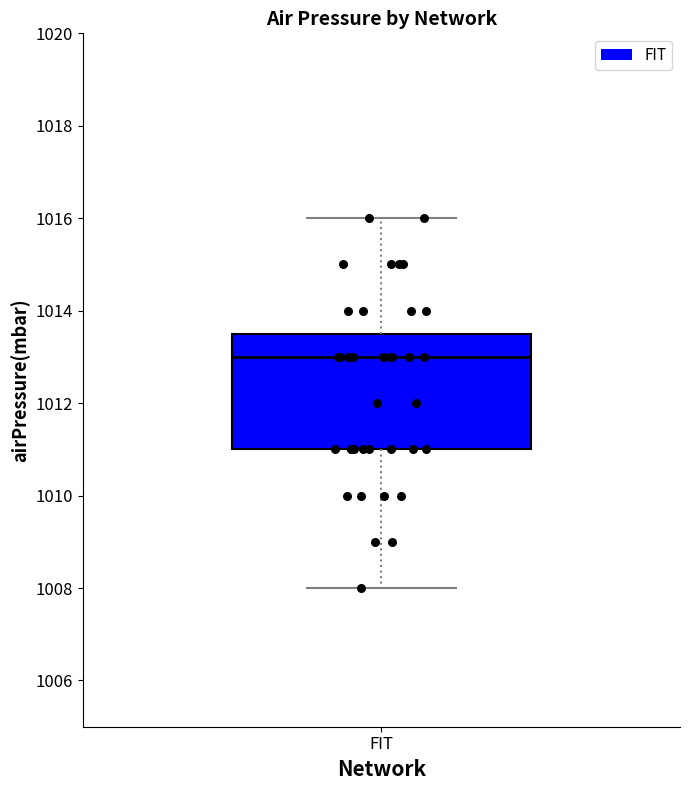

Read this box plot against the y-axis: the position of the median line, the range covered by the box, and the ends of both whiskers. The values are not printed on the chart, so give them approximately, as read against the axis.

median 1013.0, box 1011.0 to 1013.6, whiskers 1008.0 to 1016.0